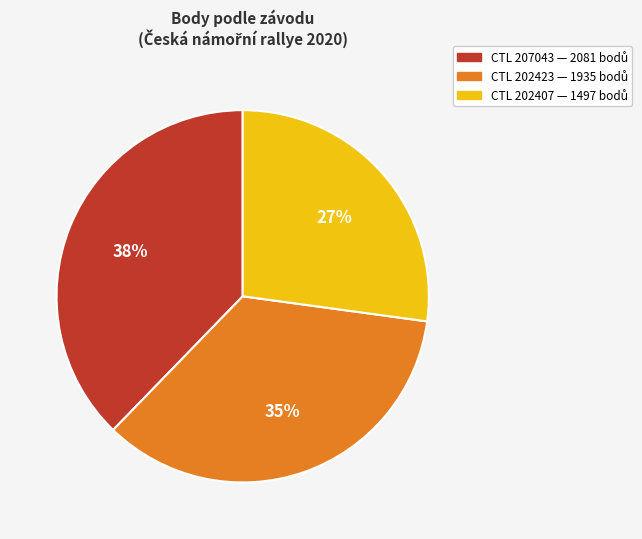

How many slices are in this pie chart?

3